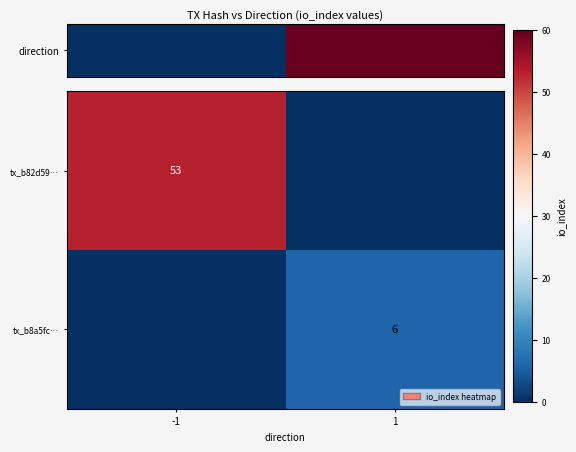

Is it true that tx_b82d59… equals 53 at -1?

True